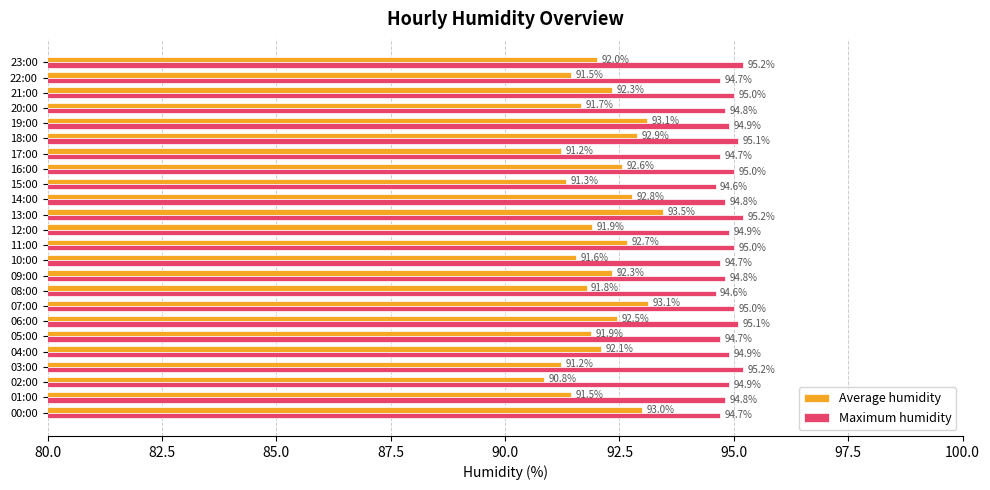

Count the Maximum humidity values in the range 94 to 95.

19